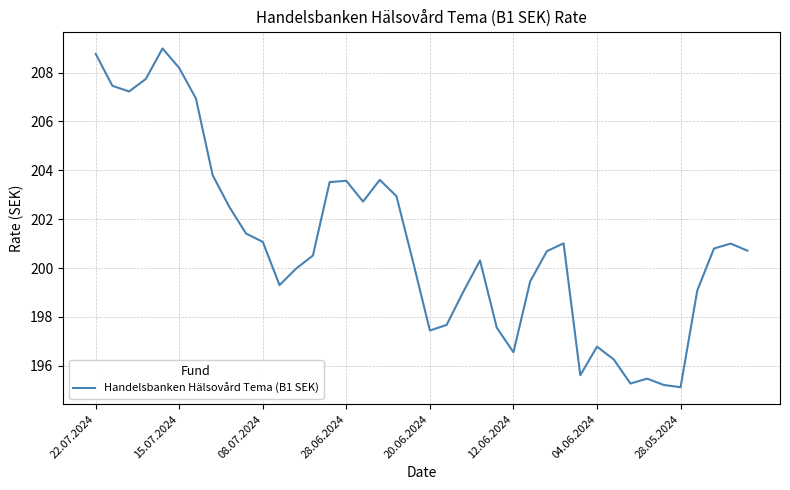

What is the greatest value displayed?

209.0